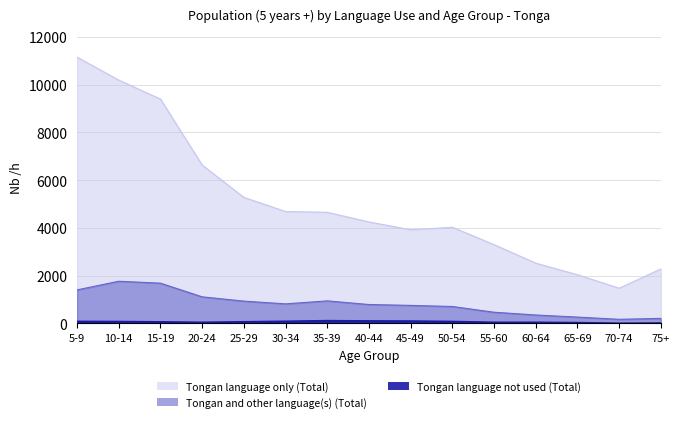

Is it true that Tongan language not used (Total) equals 117 at 35-39?

True